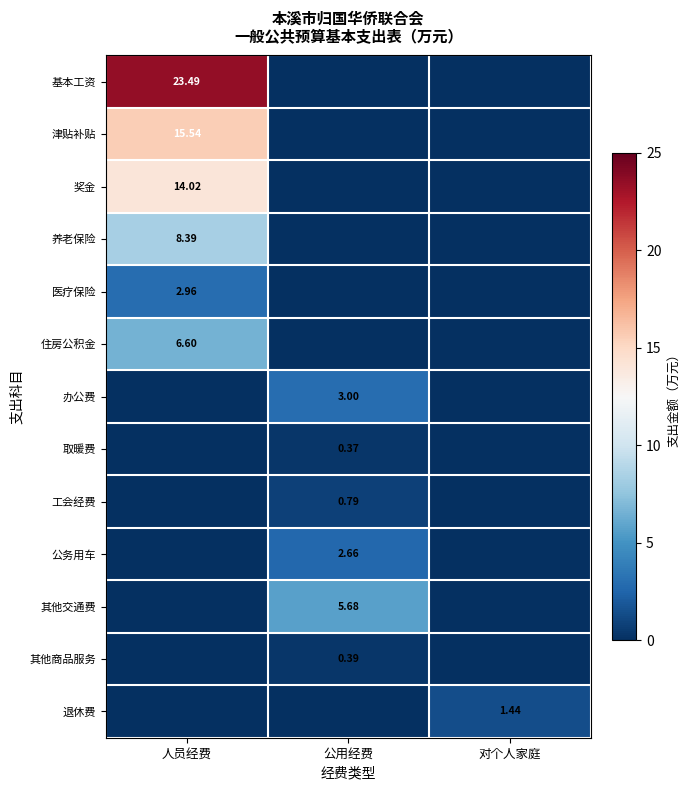

How many distinct data groups are displayed?

13